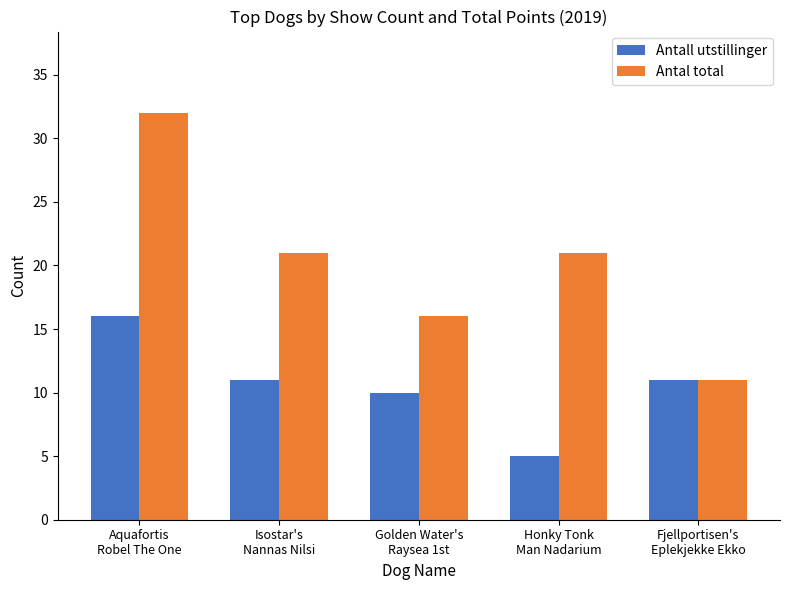

What is the total value across all series at Fjellportisen's
Eplekjekke Ekko?

22